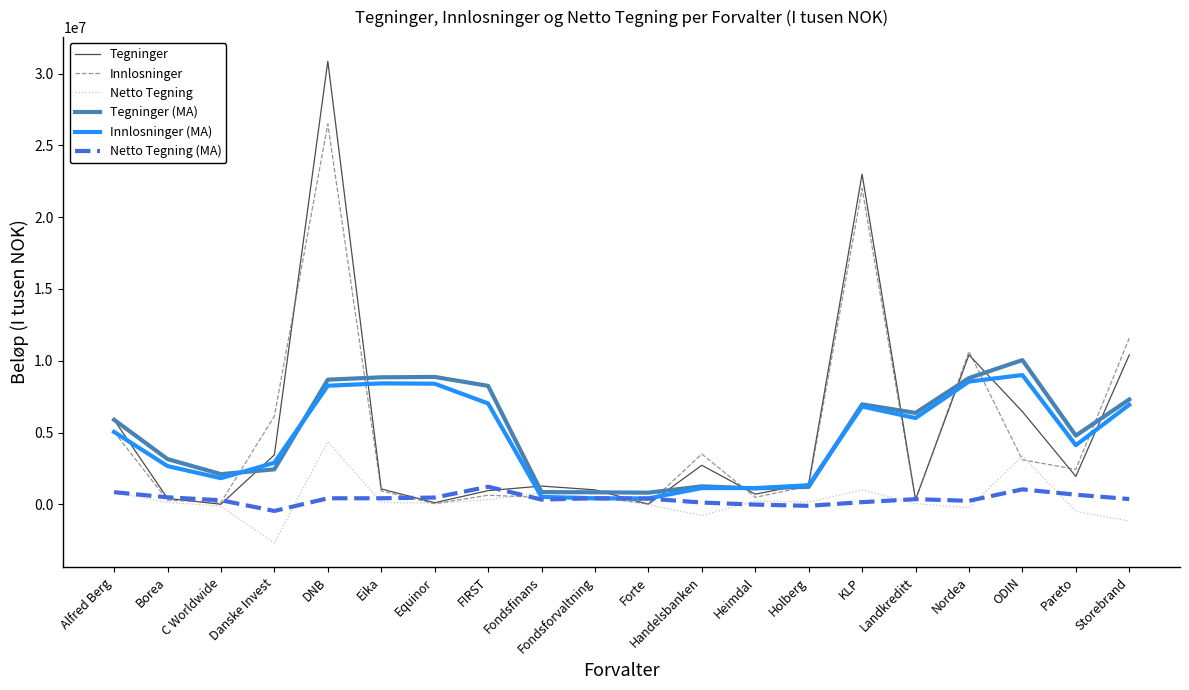

What is the sum of all Innlosninger (MA) values?

90875613.9